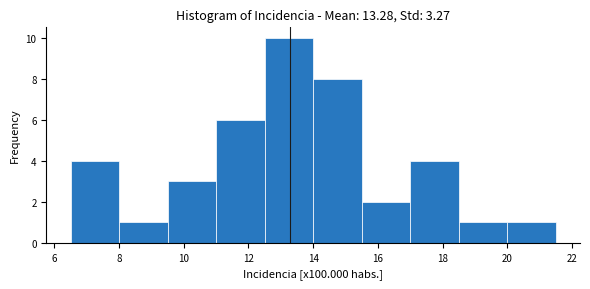

Reading left to right, transcribe this chart: for each bar, give the range it covers on the x-axis and its height. Neither the bar edges nor the heights are printed on the chart, so give them approximately, as read against the axes.

6.5 to 8.0: 4
8.0 to 9.5: 1
9.5 to 11.0: 3
11.0 to 12.5: 6
12.5 to 14.0: 10
14.0 to 15.5: 8
15.5 to 17.0: 2
17.0 to 18.5: 4
18.5 to 20.0: 1
20.0 to 21.5: 1